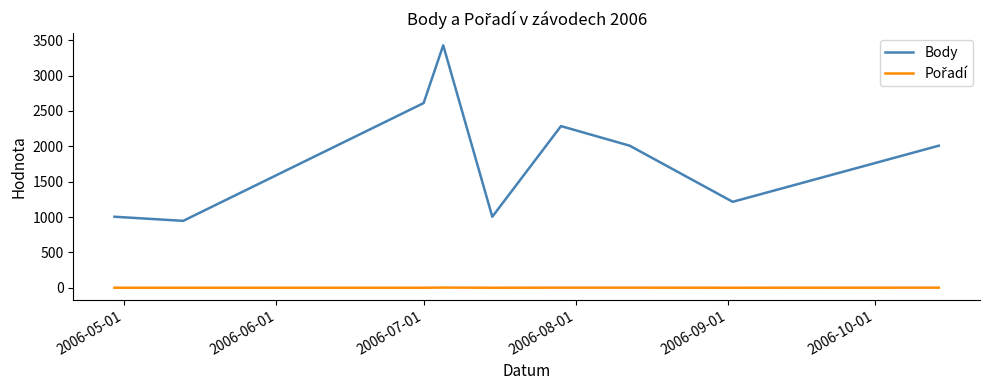

What is the minimum value for Body?

946